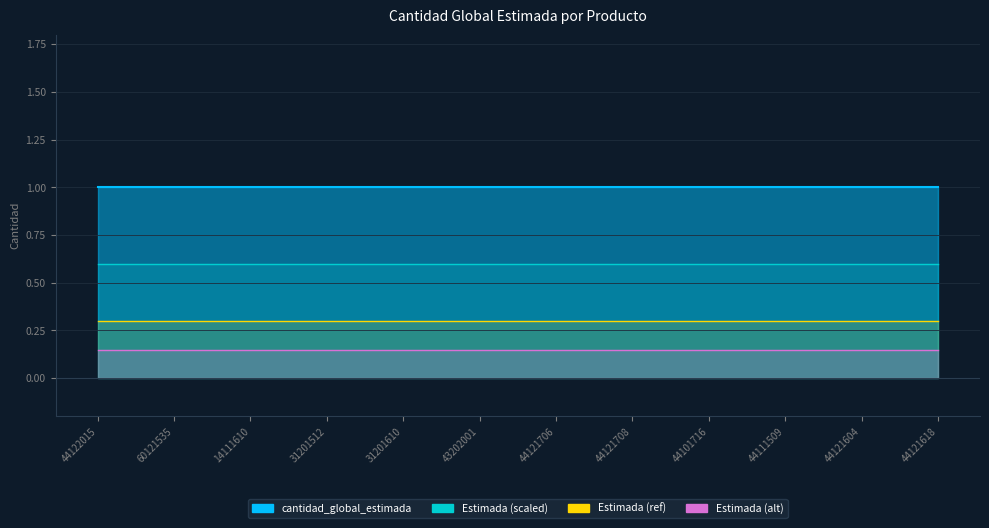

What is the value of the Estimada (ref) point at the 11th from the left?

0.3